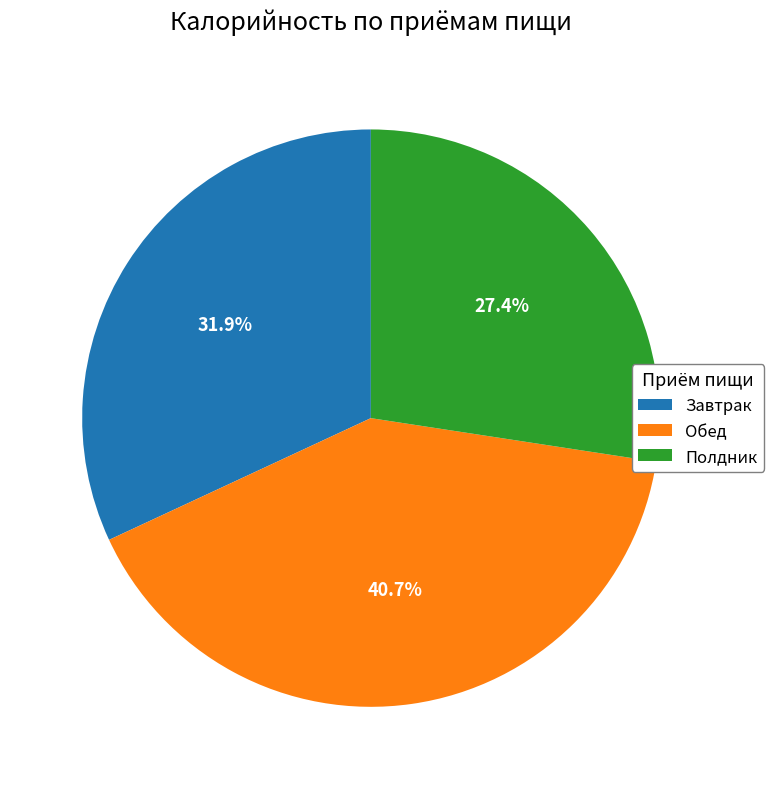

Which has a higher value, Обед or Полдник?

Обед